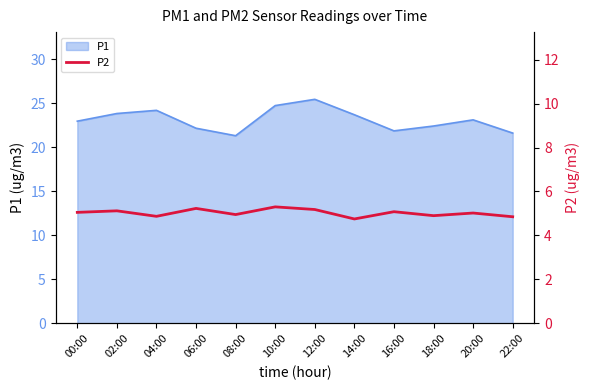

Is it true that P1 equals 34.1 at 12:00?

False